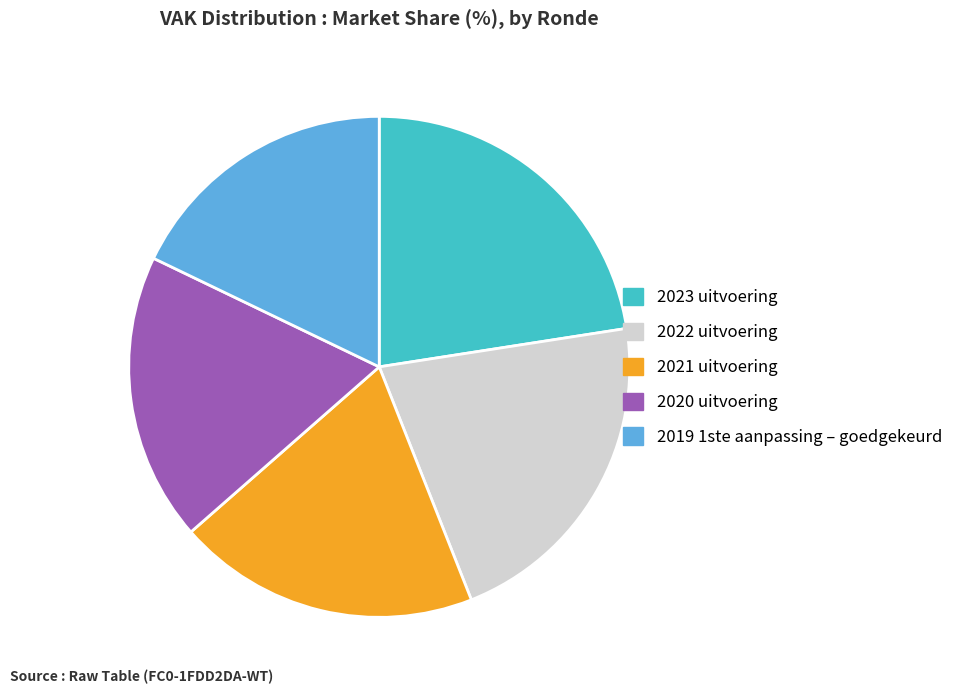

Approximately how many times larger is the value at 2022 uitvoering compared to 2021 uitvoering?

1.1